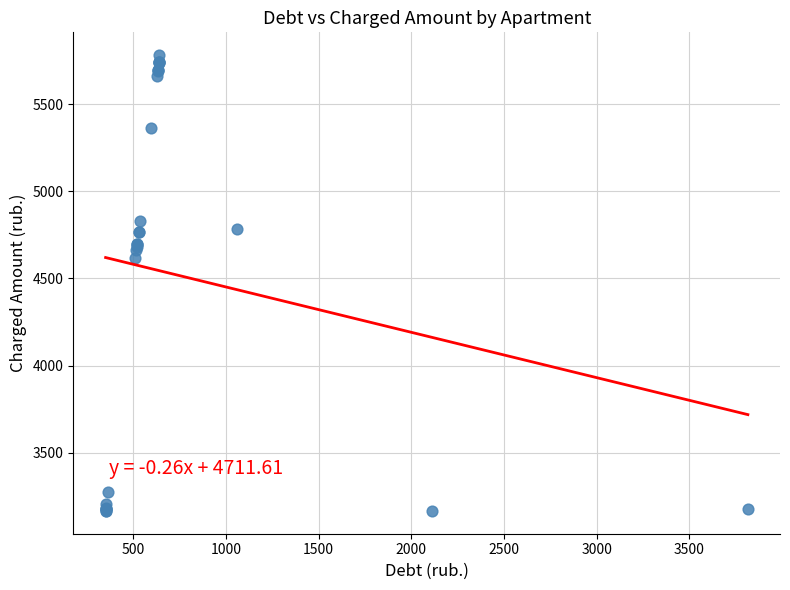

What Y value in the scatter plot is closest to 4473?

4617.0